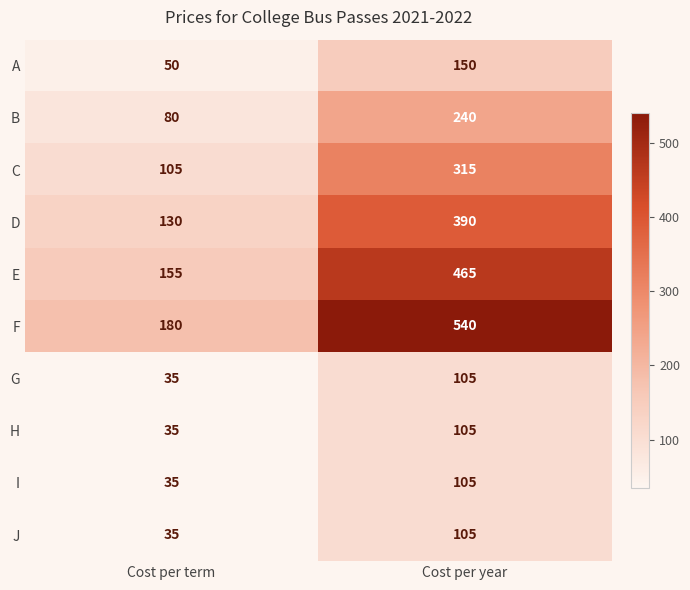

What is the sum of all F values?

720